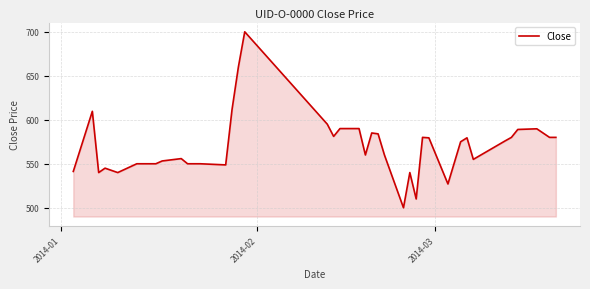

What is the smallest value displayed?

500.0